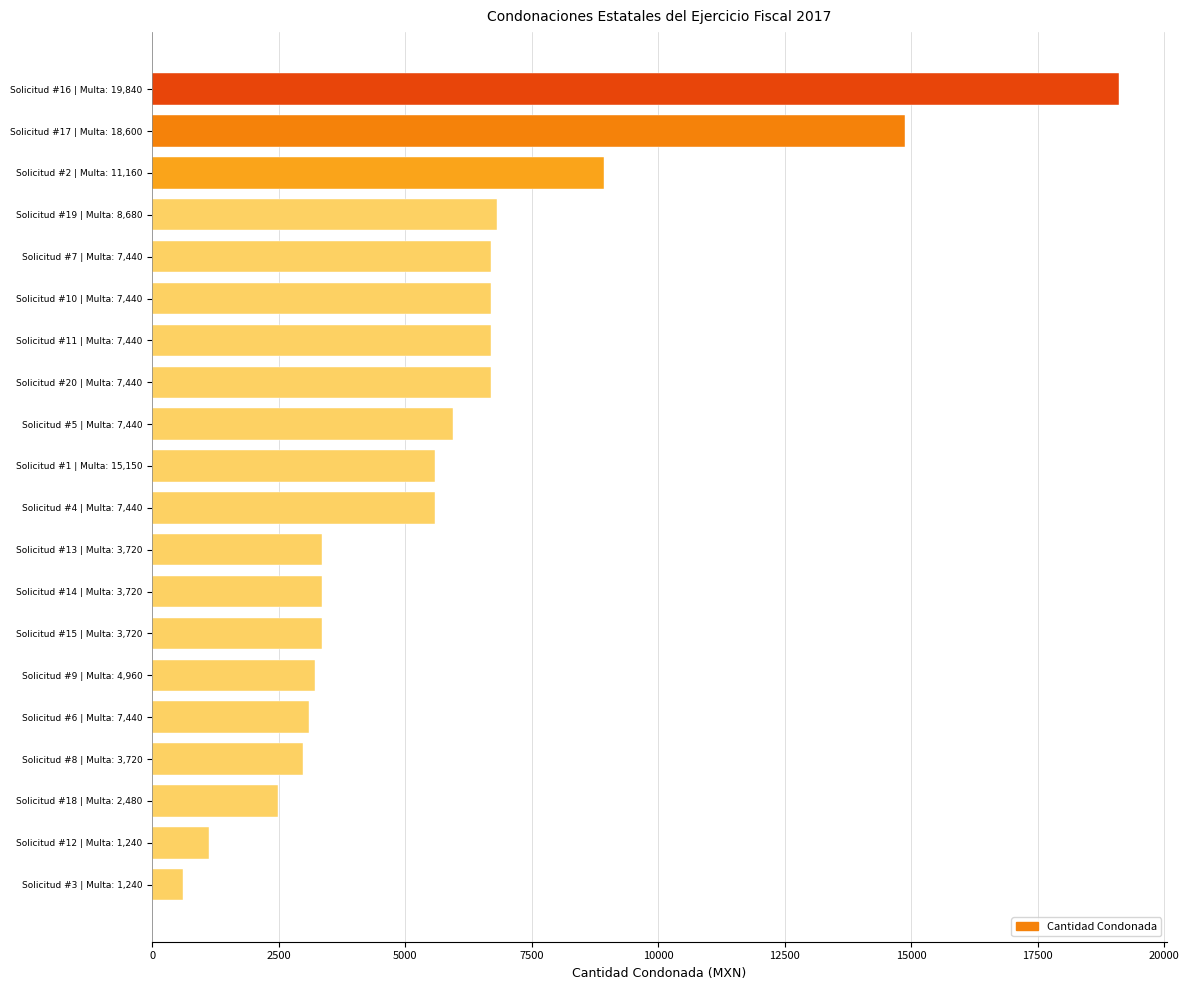

What is the maximum value shown in the chart?

19096